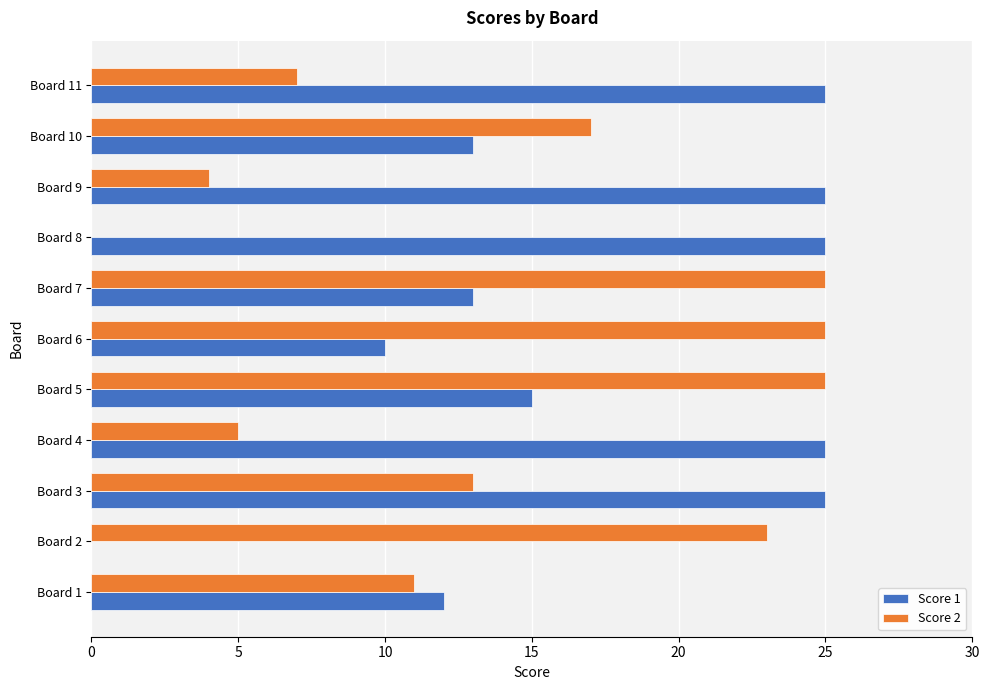

Between Board 3 and Board 4, which series saw the biggest shift?

Score 2